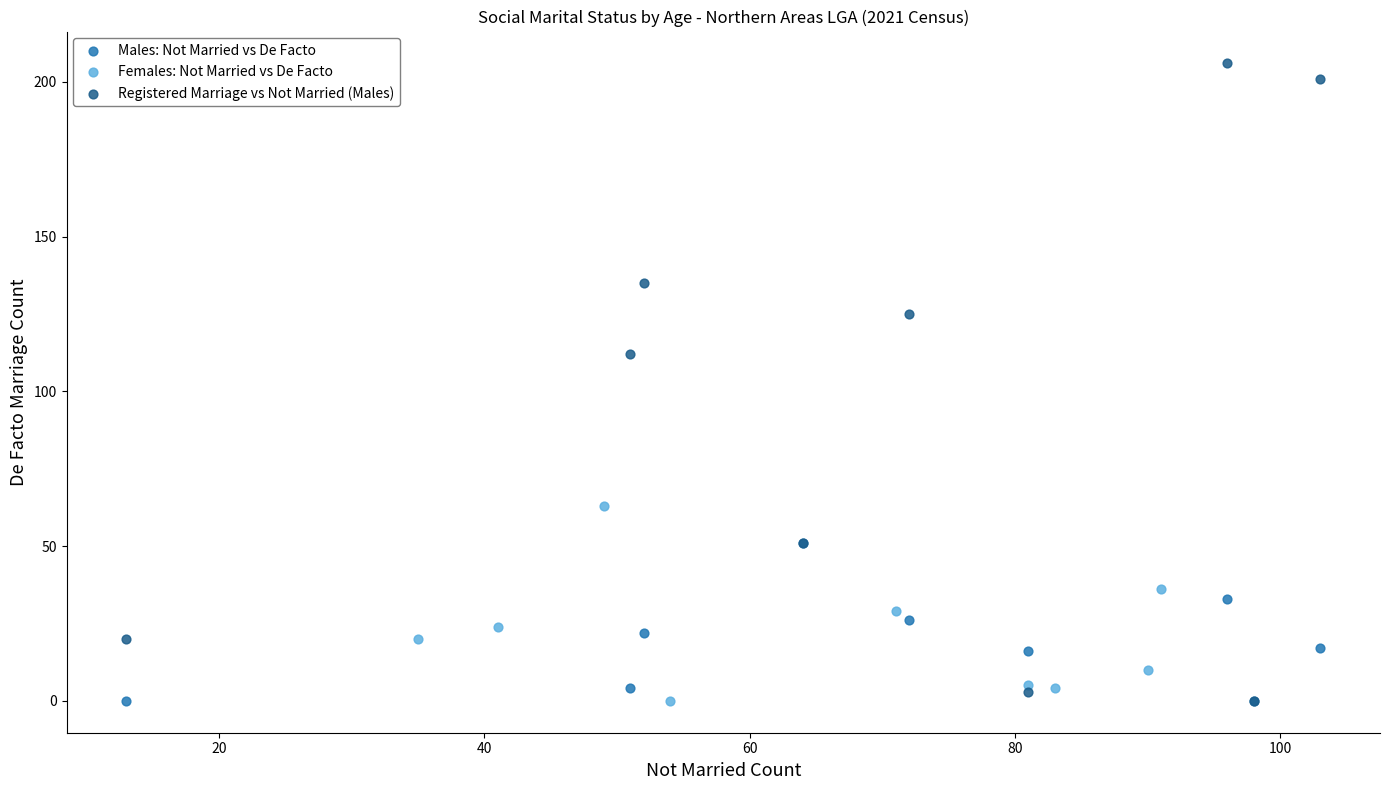

Which series has the largest Y range (max minus min)?

Registered Marriage vs Not Married (Males)